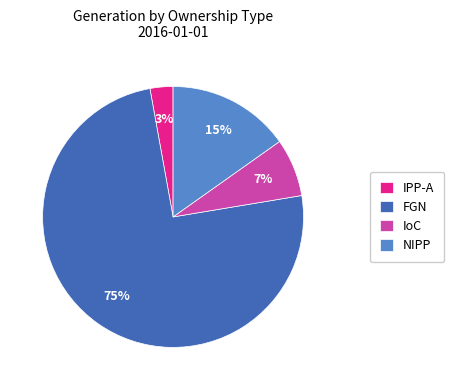

True or false: FGN accounts for 75% of the total.

True